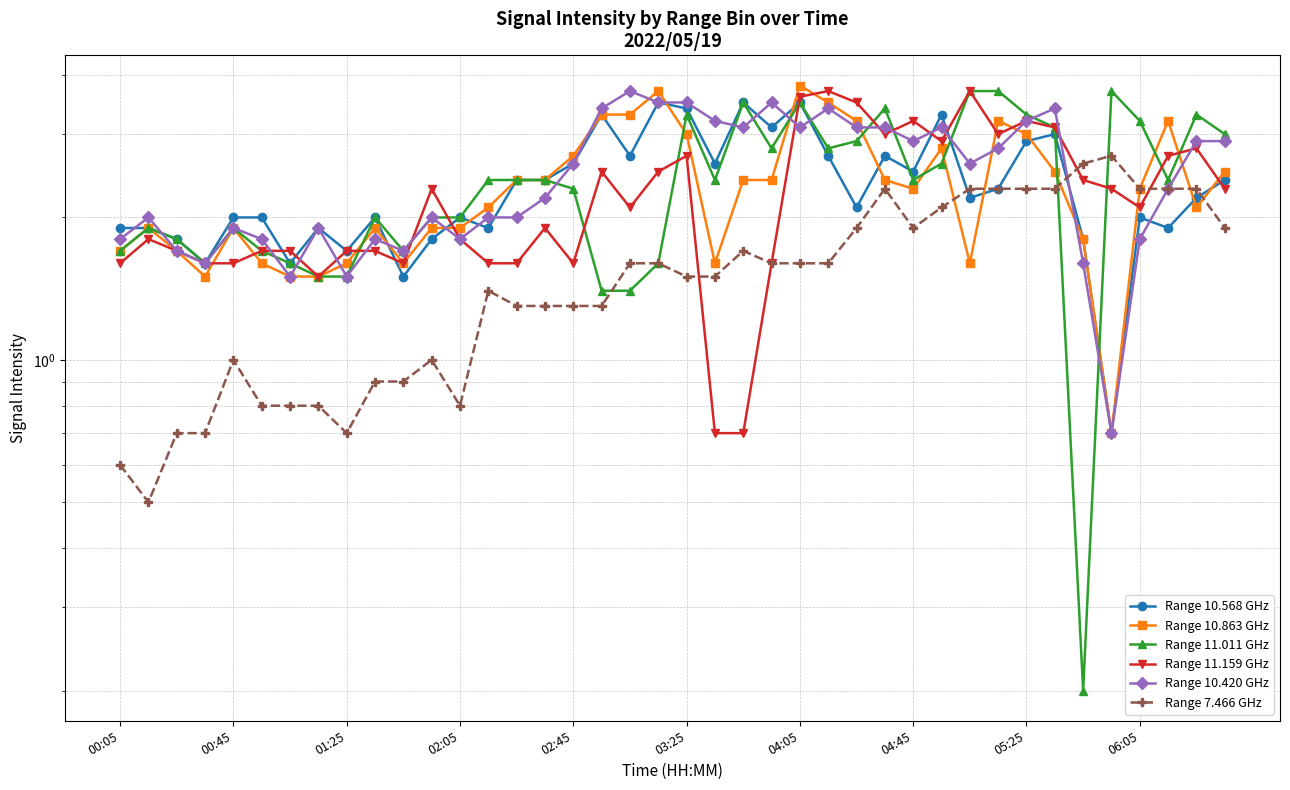

Is the value of Range 10.420 GHz at 01:25 greater than the value of Range 7.466 GHz at 02:05?

Yes